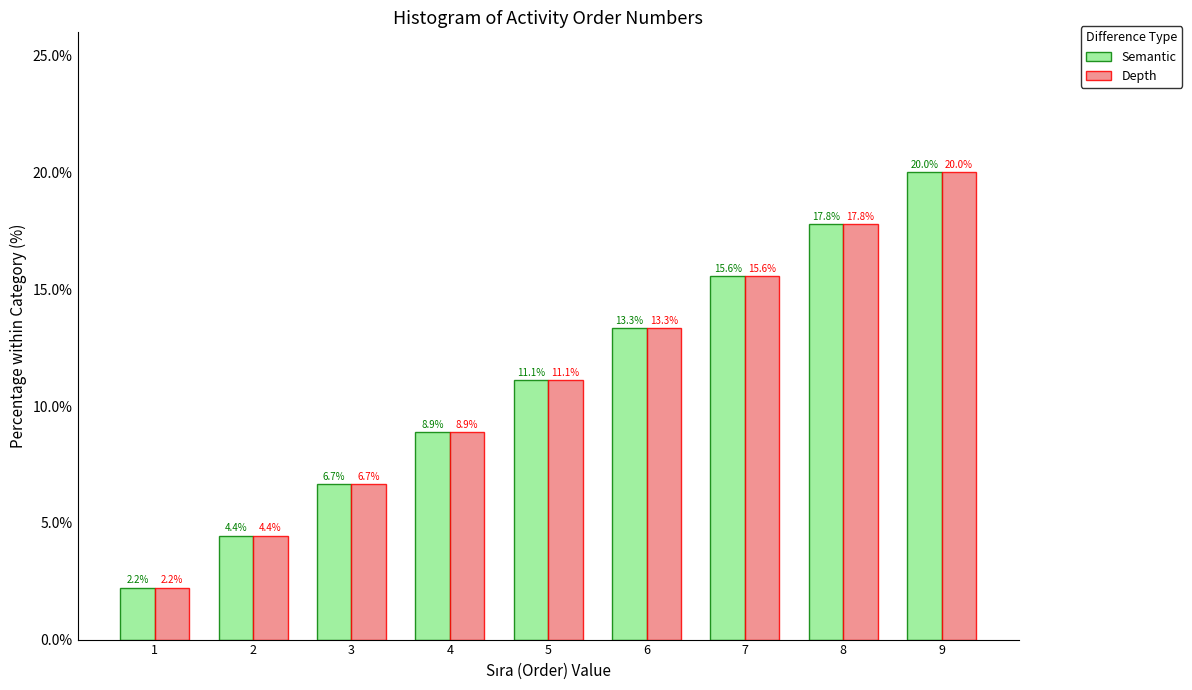

Reading left to right, transcribe all the data shown in this chart.

Semantic: 1=2.2	2=4.4	3=6.7	4=8.9	5=11.1	6=13.3	7=15.6	8=17.8	9=20.0
Depth: 1=2.2	2=4.4	3=6.7	4=8.9	5=11.1	6=13.3	7=15.6	8=17.8	9=20.0